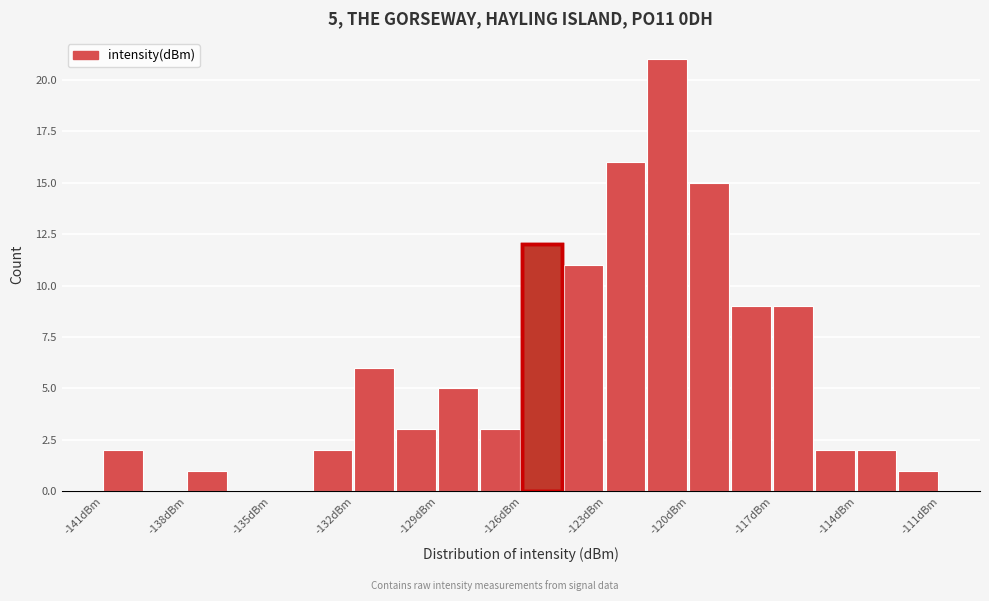

Read against the x-axis, roughly where is the centre of the tallest bar?

-121.0